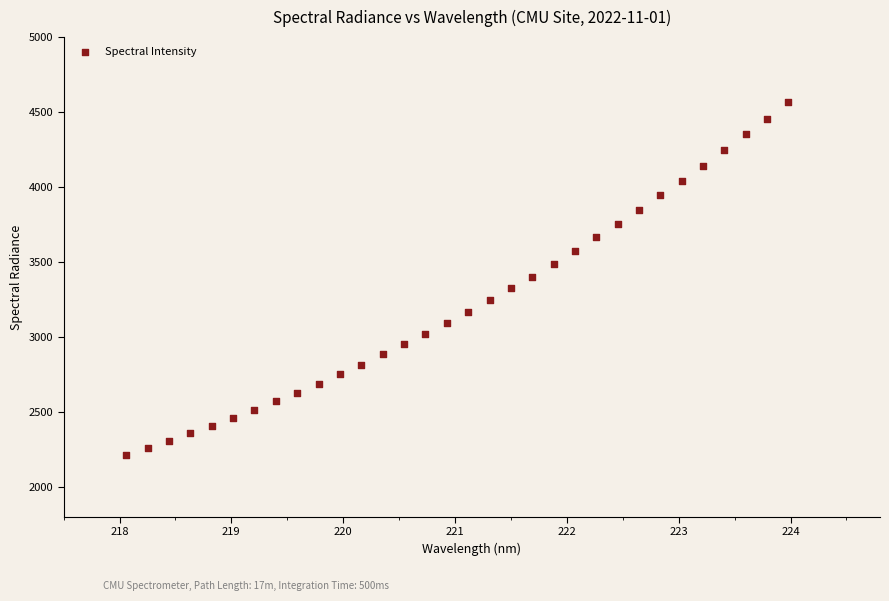

What is the range of X values (max minus min)?

5.9